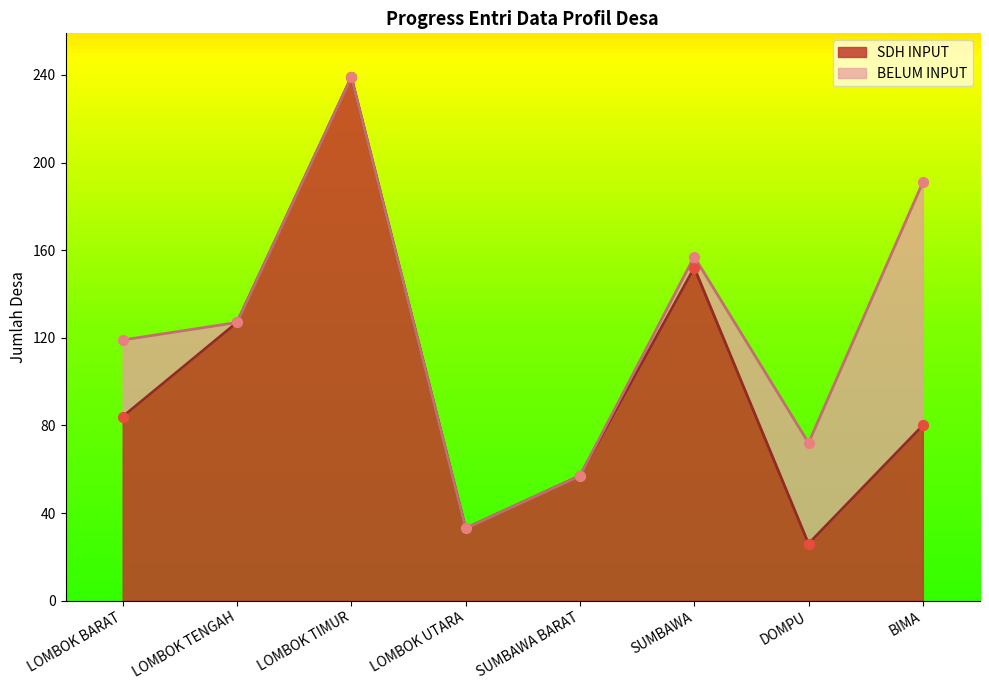

What is the change in value from SUMBAWA to BIMA?

-72